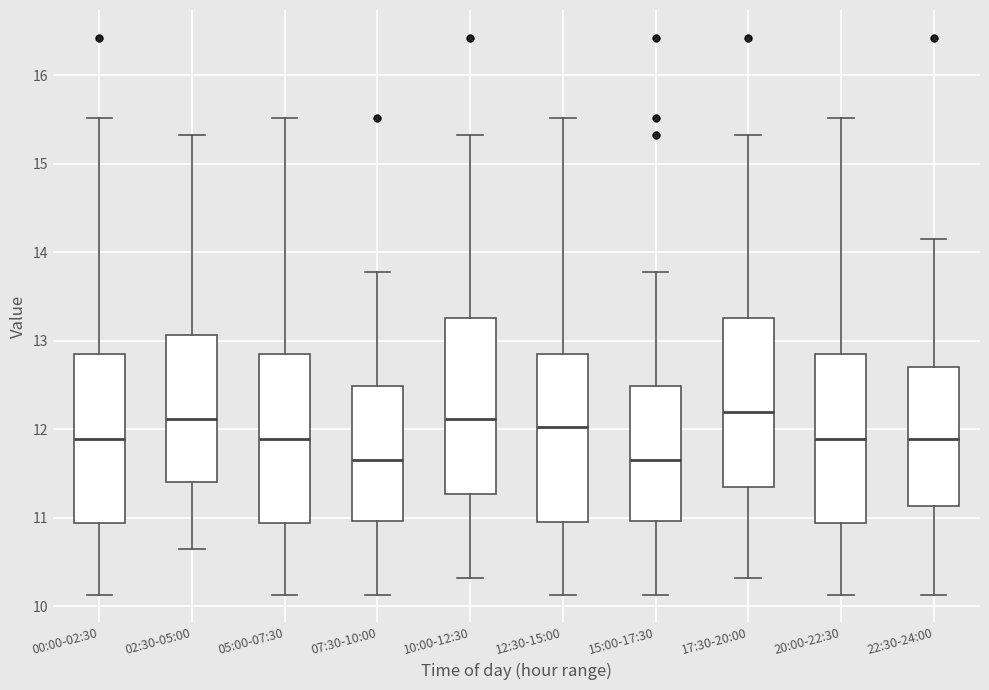

Reading left to right, read every box against the y-axis: the position of its median line, the range the box covers, and the ends of its whiskers. The values are not printed on the chart, so give them approximately, as read against the axis.

00:00-02:30: median 11.9, box 10.9 to 12.8, whiskers 10.1 to 15.5
02:30-05:00: median 12.1, box 11.4 to 13.1, whiskers 10.7 to 15.3
05:00-07:30: median 11.9, box 10.9 to 12.8, whiskers 10.1 to 15.5
07:30-10:00: median 11.7, box 11.0 to 12.5, whiskers 10.1 to 13.8
10:00-12:30: median 12.1, box 11.3 to 13.3, whiskers 10.3 to 15.3
12:30-15:00: median 12.0, box 11.0 to 12.8, whiskers 10.1 to 15.5
15:00-17:30: median 11.7, box 11.0 to 12.5, whiskers 10.1 to 13.8
17:30-20:00: median 12.2, box 11.3 to 13.3, whiskers 10.3 to 15.3
20:00-22:30: median 11.9, box 10.9 to 12.8, whiskers 10.1 to 15.5
22:30-24:00: median 11.9, box 11.1 to 12.7, whiskers 10.1 to 14.2